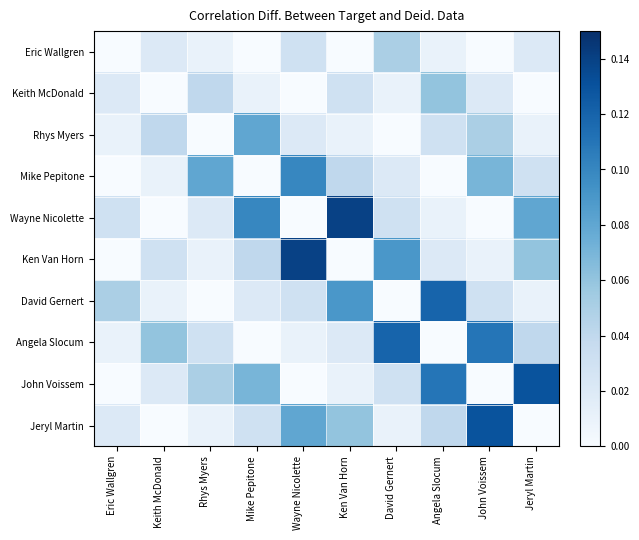

At how many categories does at least one series exceed 0?

10